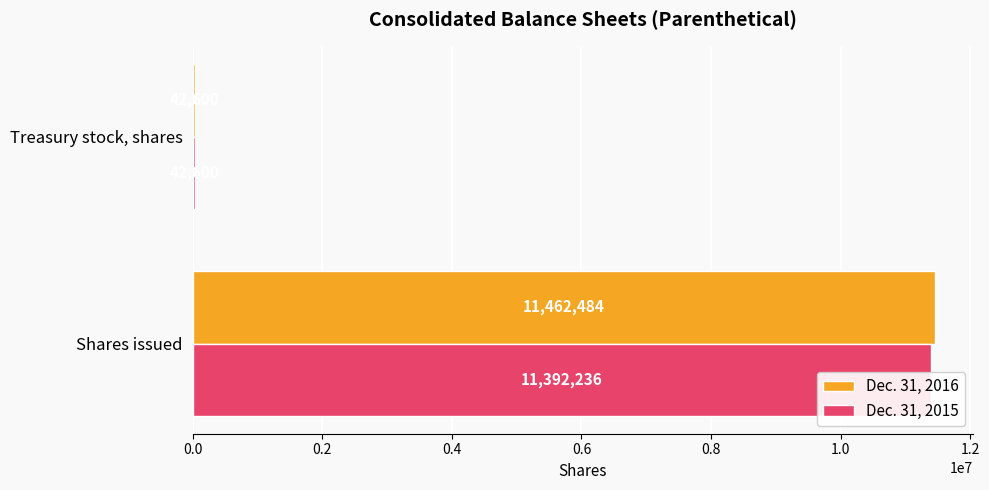

What is the difference between the Dec. 31, 2015 values at Treasury stock, shares and Shares issued?

11349636